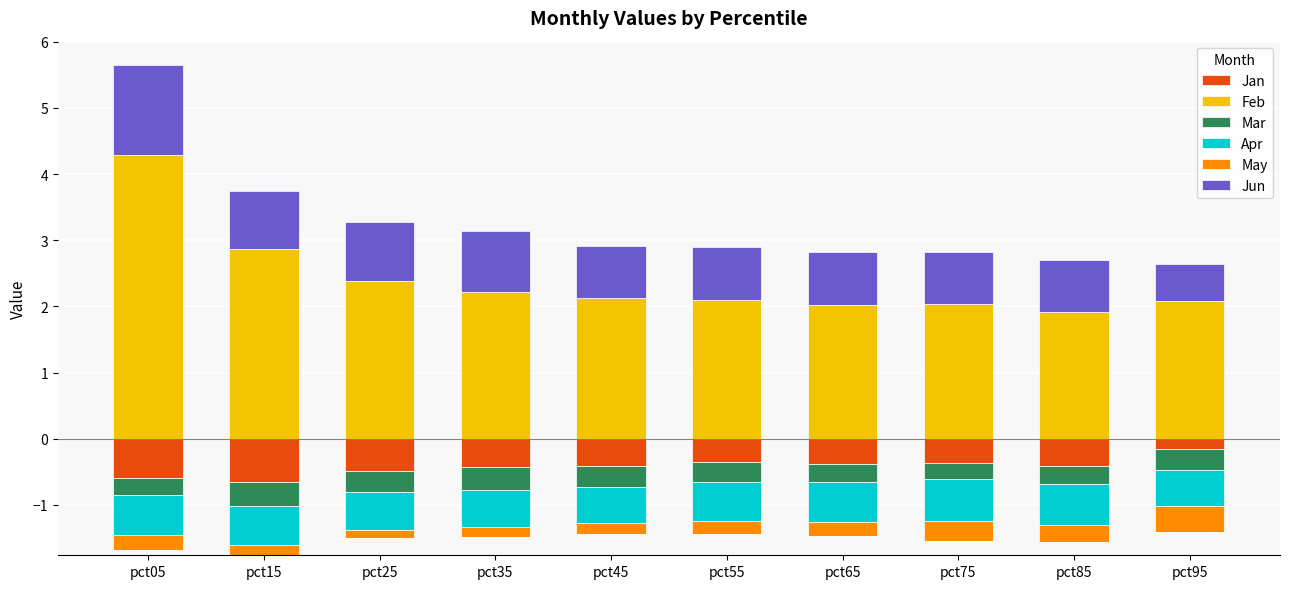

Which series has the widest spread of values?

Feb